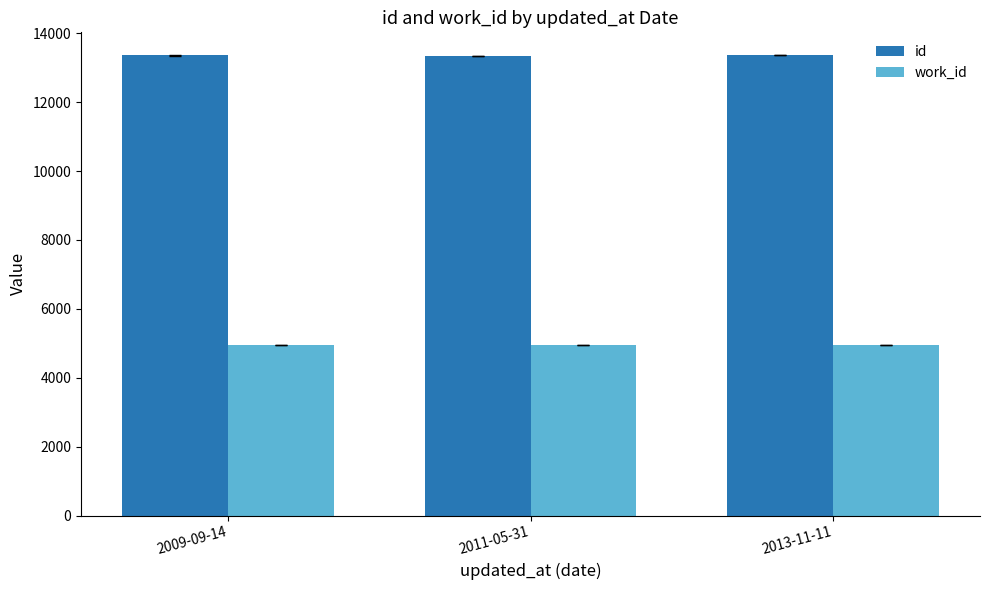

What is the smallest value displayed?

4950.0